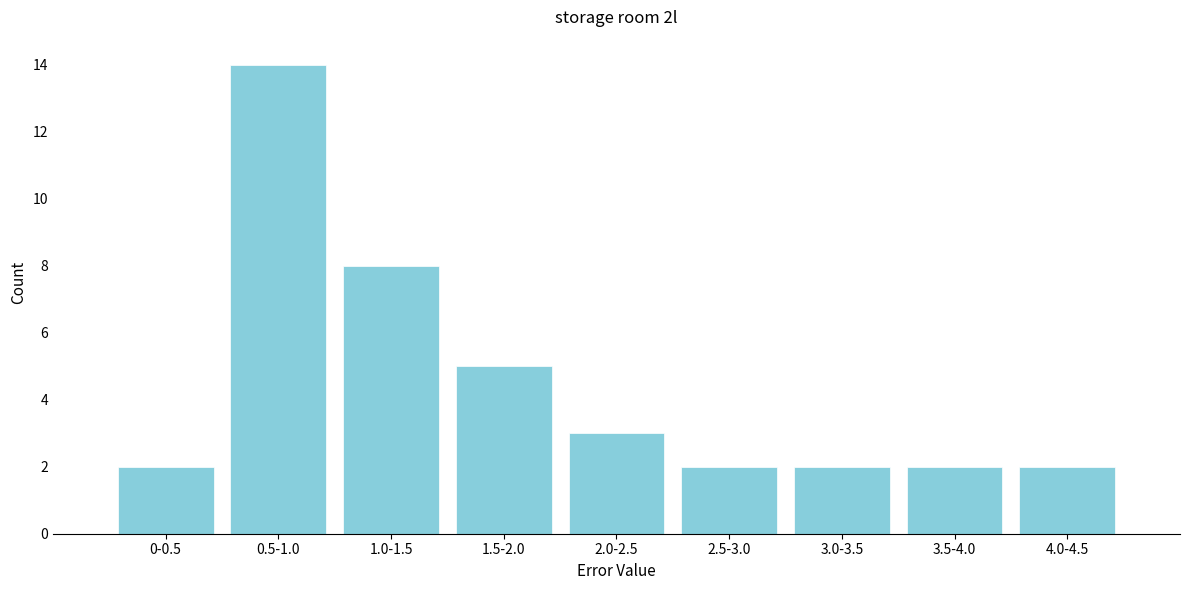

Reading right to left, transcribe all the data shown in this chart.

4.0-4.5=2	3.5-4.0=2	3.0-3.5=2	2.5-3.0=2	2.0-2.5=3	1.5-2.0=5	1.0-1.5=8	0.5-1.0=14	0-0.5=2